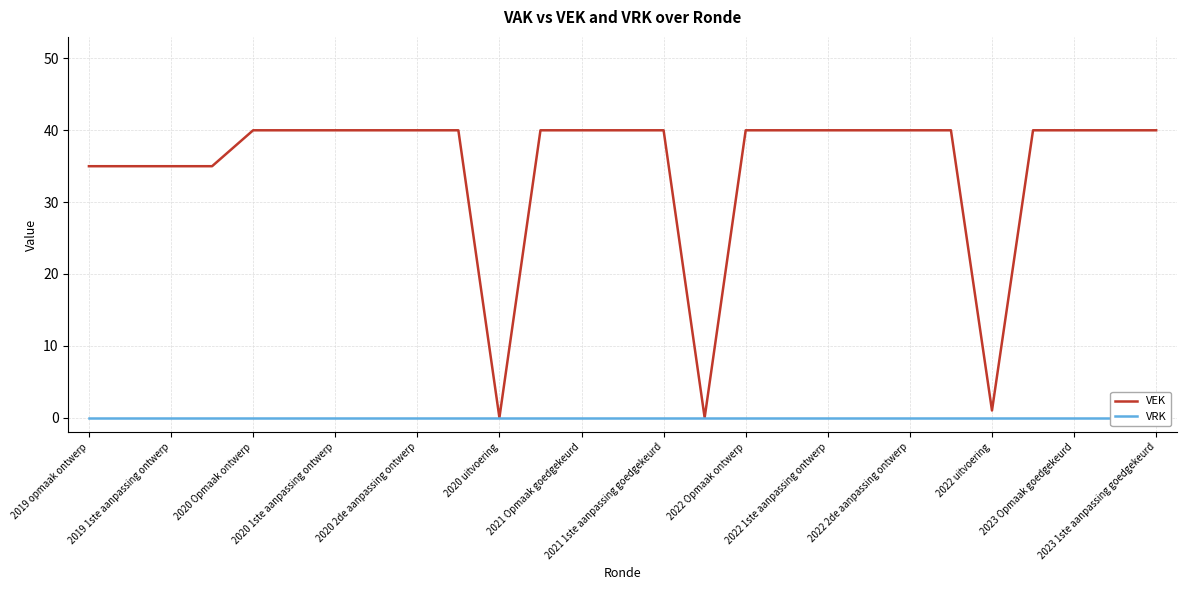

The value of VEK at 2019 1ste aanpassing ontwerp is 35. True or false?

True